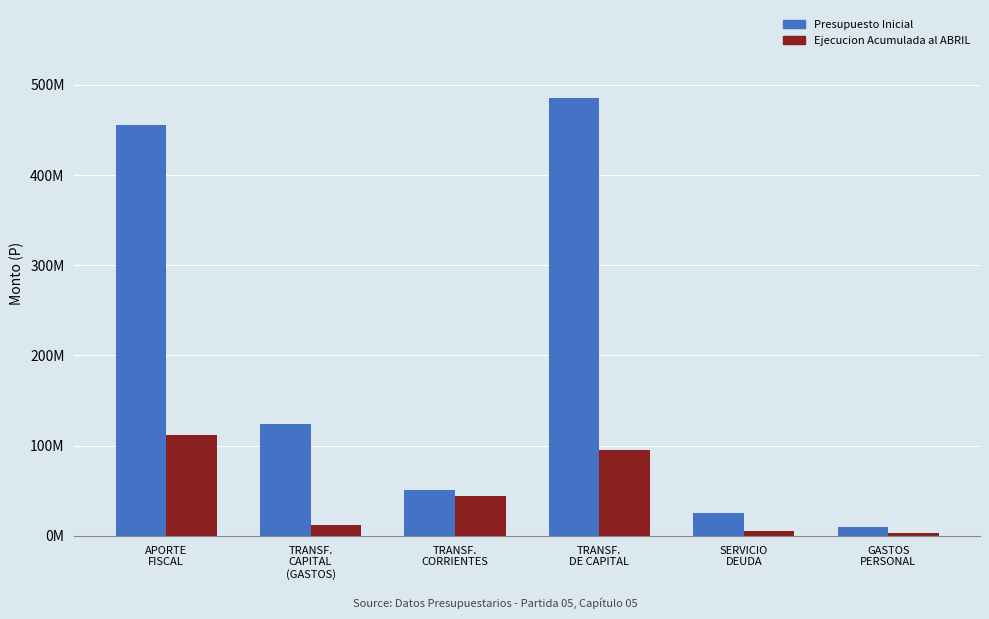

At how many categories does at least one series exceed 12167137?

5